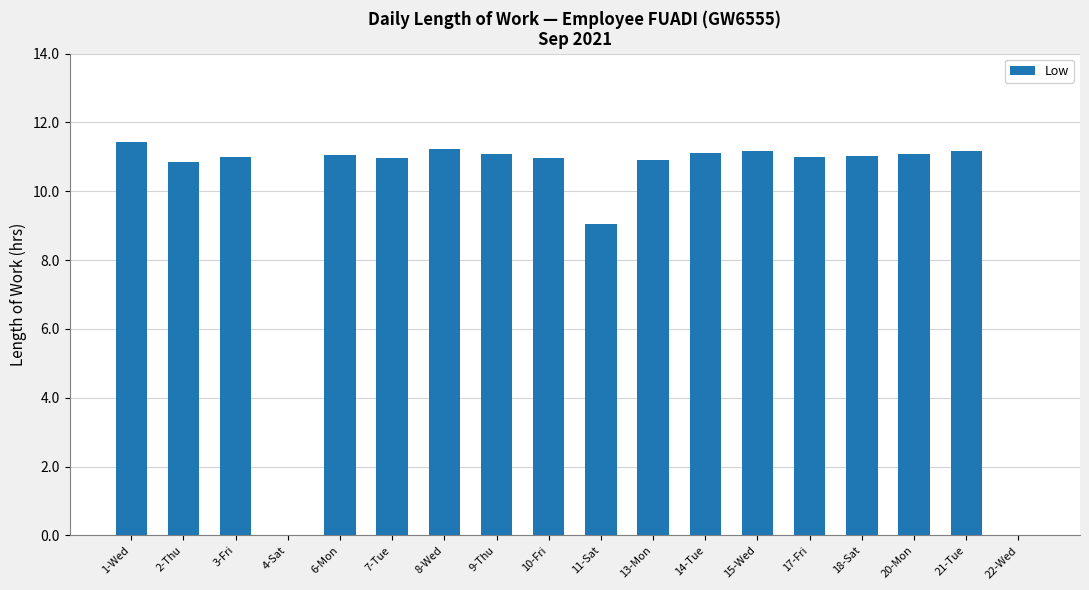

Is it true that the value at 1-Wed is 11.4?

True